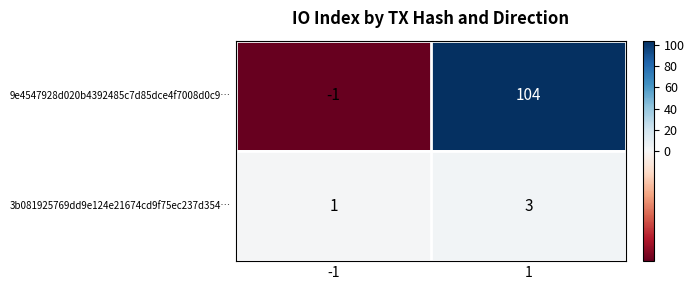

The 9e4547928d020b4392485c7d85dce4f7008d0c9… series shows 104 at 1. True or false?

True